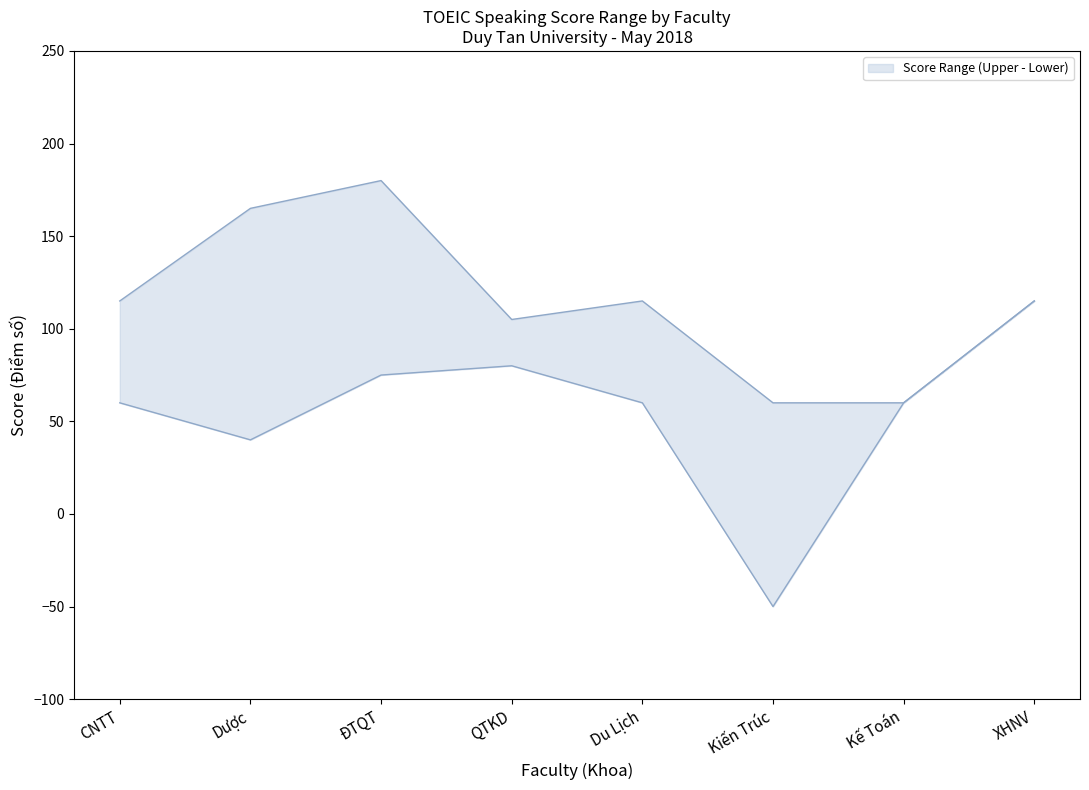

What is the maximum value for lower?

115